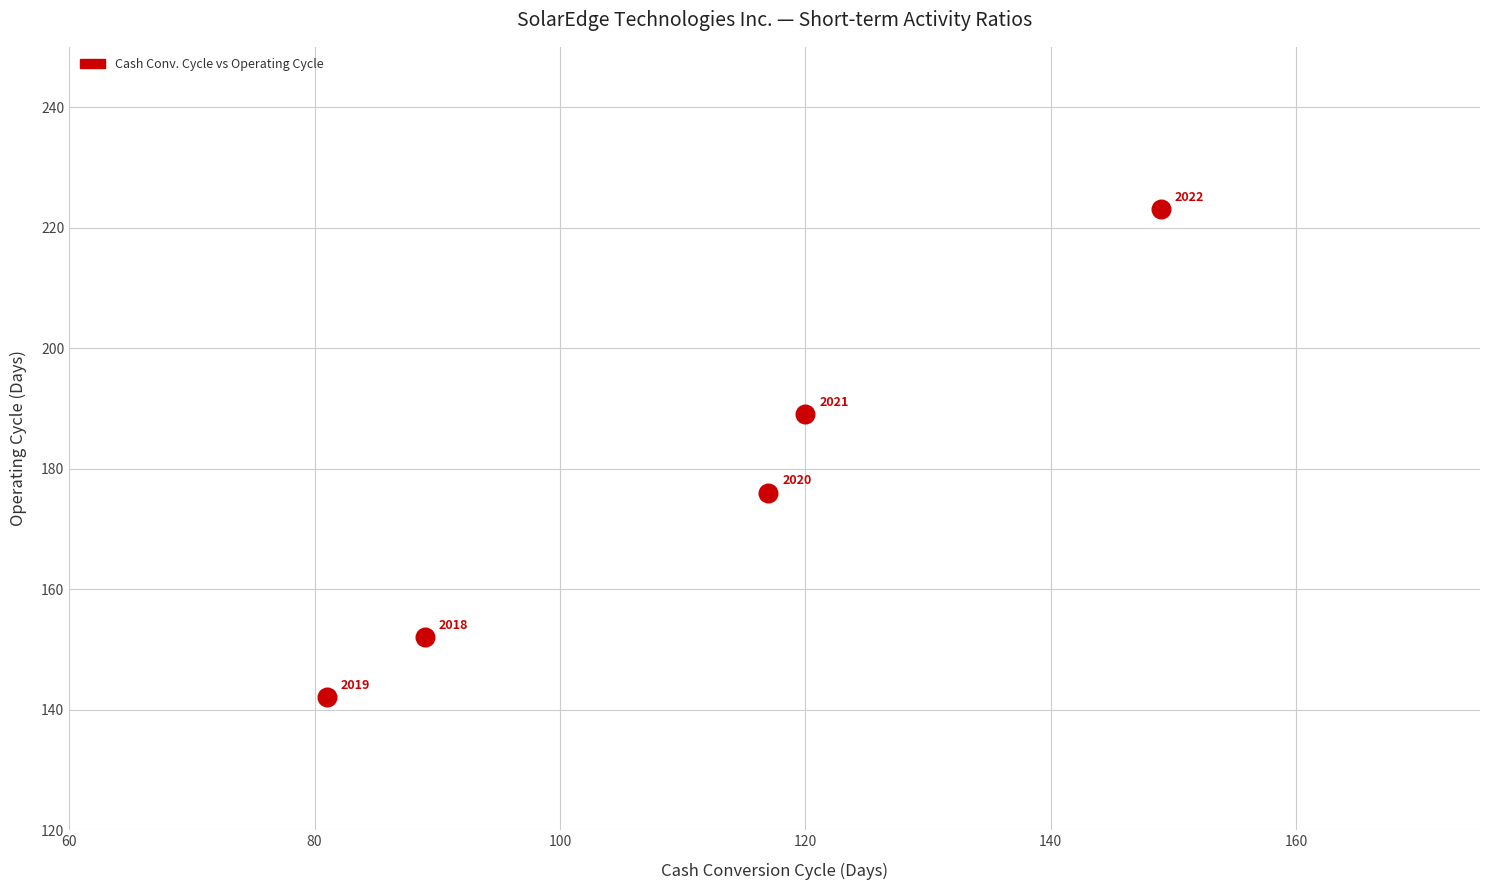

What Y value in the scatter plot is closest to 182?

176